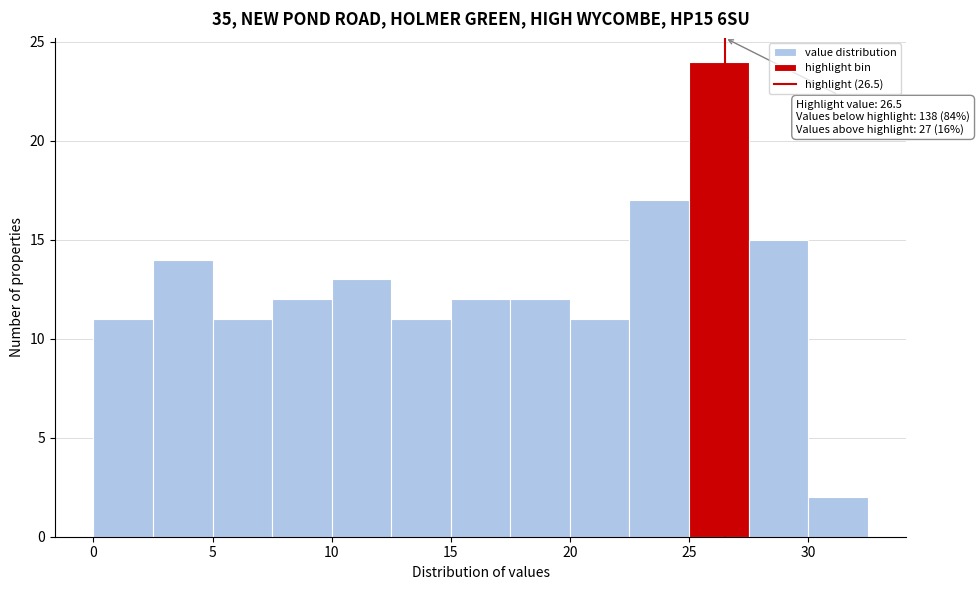

Which range on the x-axis has the tallest bar?

25.0 to 27.5